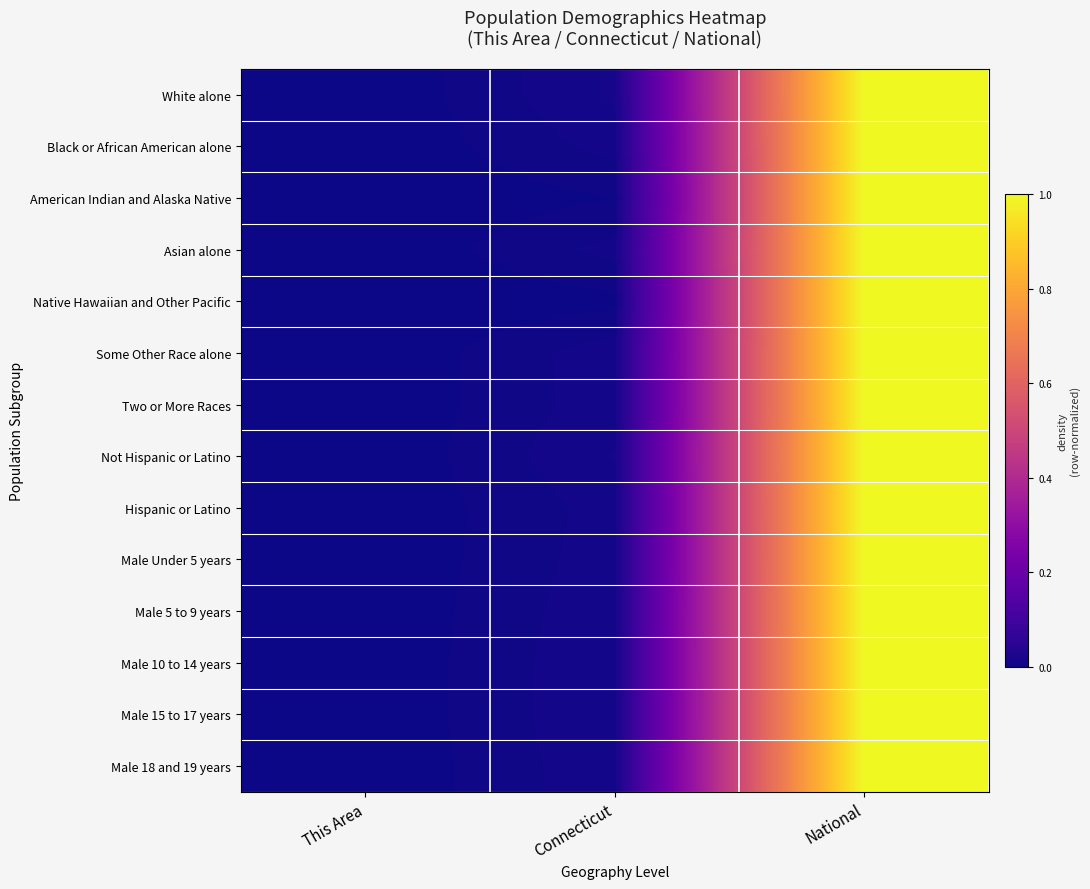

At which category is the sum across all series the highest?

National